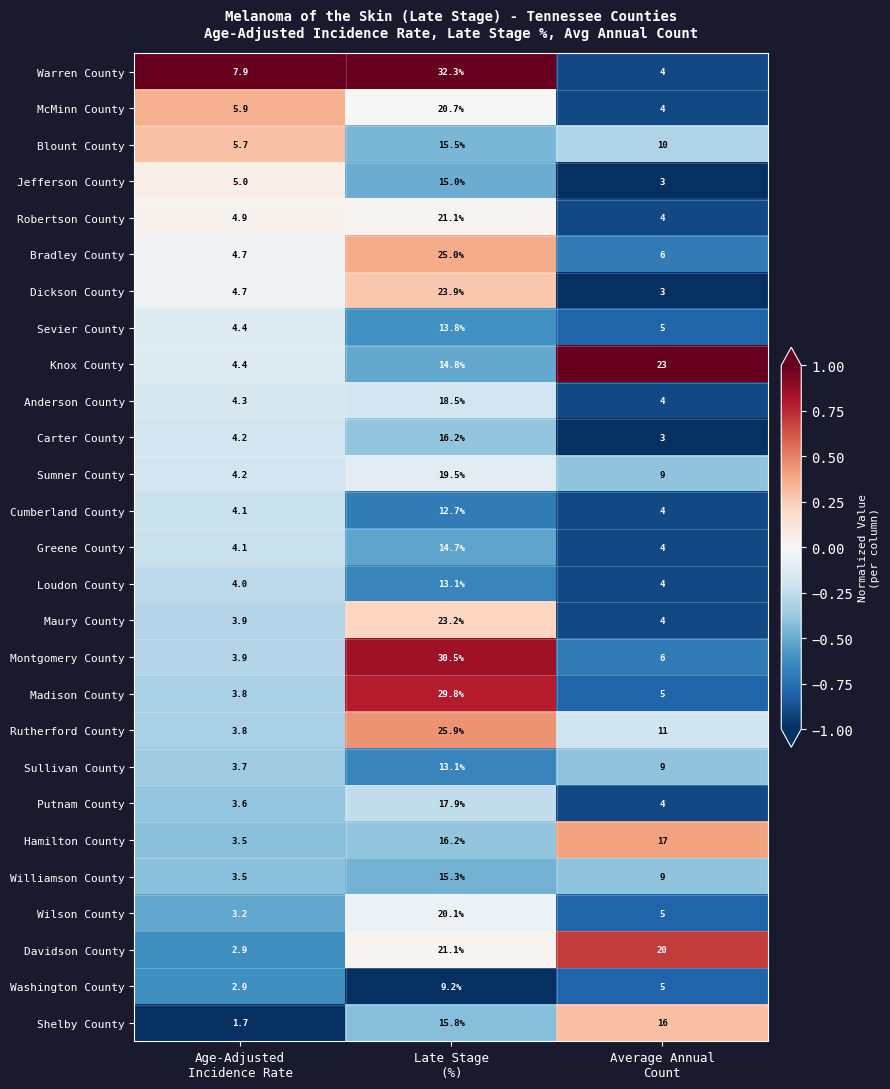

What is the difference between the maximum and second lowest values in the Sevier County series?

8.8